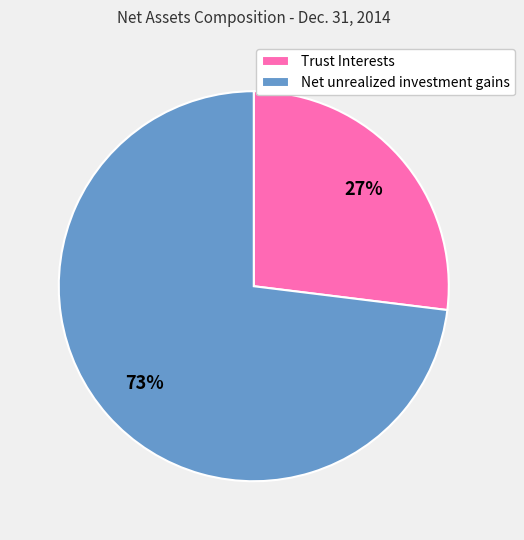

Is the sum of Net unrealized investment gains and Trust Interests greater than half?

Yes